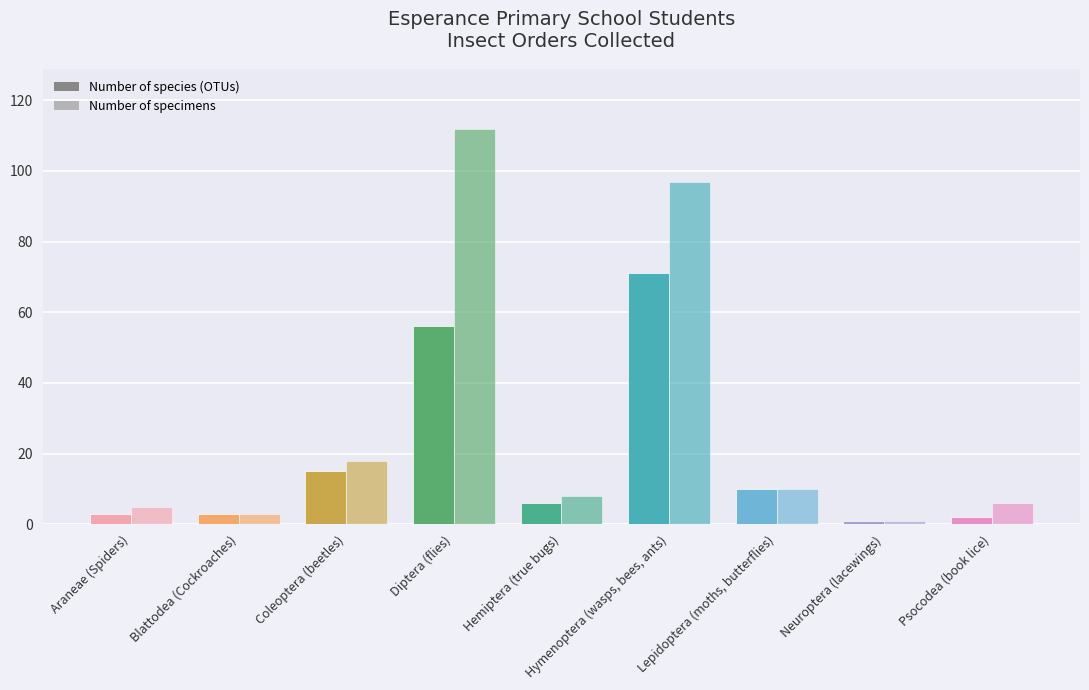

Reading right to left, extract all data points from this chart.

Number of species (OTUs): Psocodea (book lice)=2	Neuroptera (lacewings)=1	Lepidoptera (moths, butterflies)=10	Hymenoptera (wasps, bees, ants)=71	Hemiptera (true bugs)=6	Diptera (flies)=56	Coleoptera (beetles)=15	Blattodea (Cockroaches)=3	Araneae (Spiders)=3
Number of specimens: Psocodea (book lice)=6	Neuroptera (lacewings)=1	Lepidoptera (moths, butterflies)=10	Hymenoptera (wasps, bees, ants)=97	Hemiptera (true bugs)=8	Diptera (flies)=112	Coleoptera (beetles)=18	Blattodea (Cockroaches)=3	Araneae (Spiders)=5